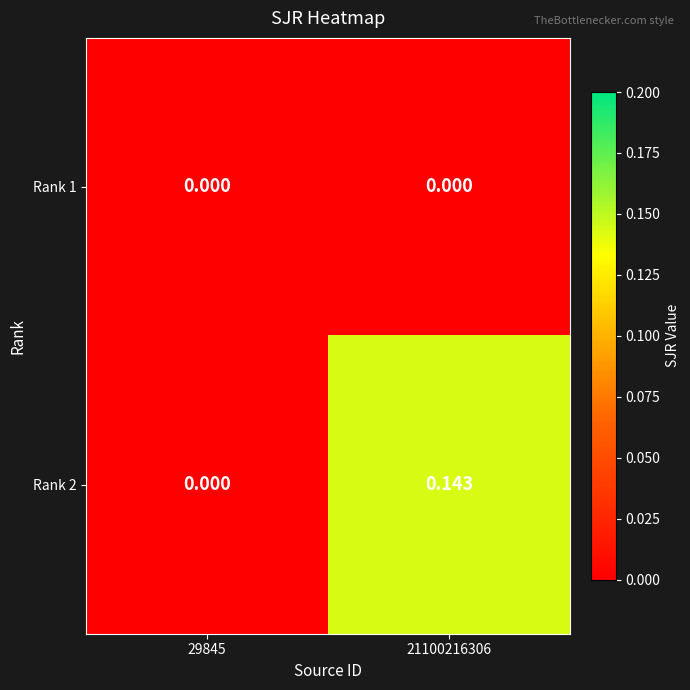

Is the value of Rank 1 at 21100216306 greater than the value of Rank 2 at 21100216306?

No